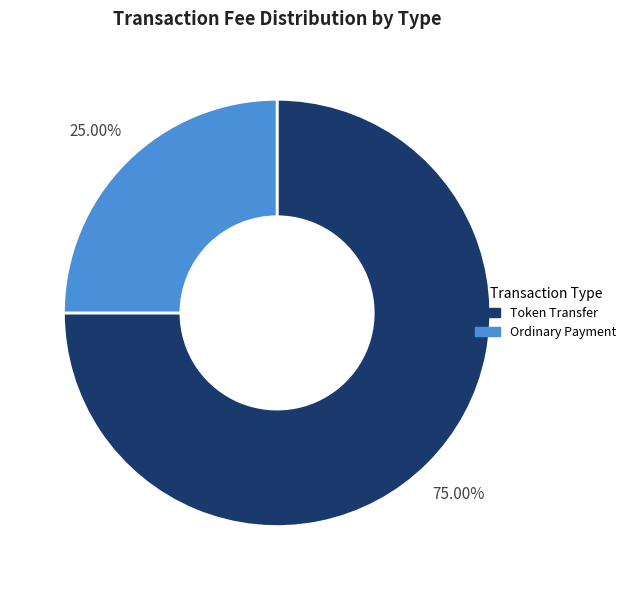

How much of the chart is everything except Token Transfer?

25.0%